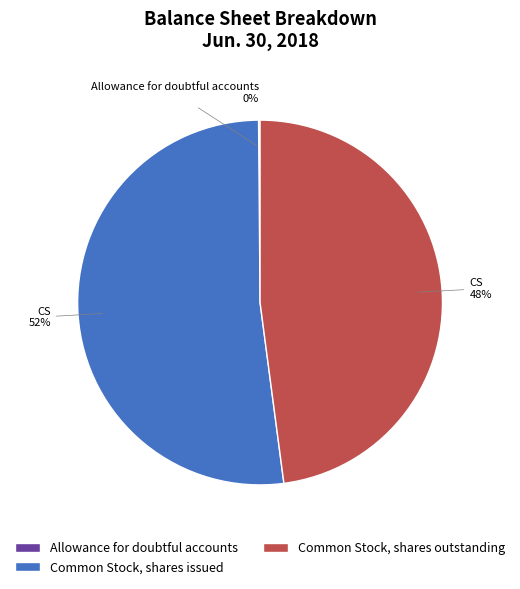

To the nearest percent, what is the difference between the largest and smallest slice percentages?

52%